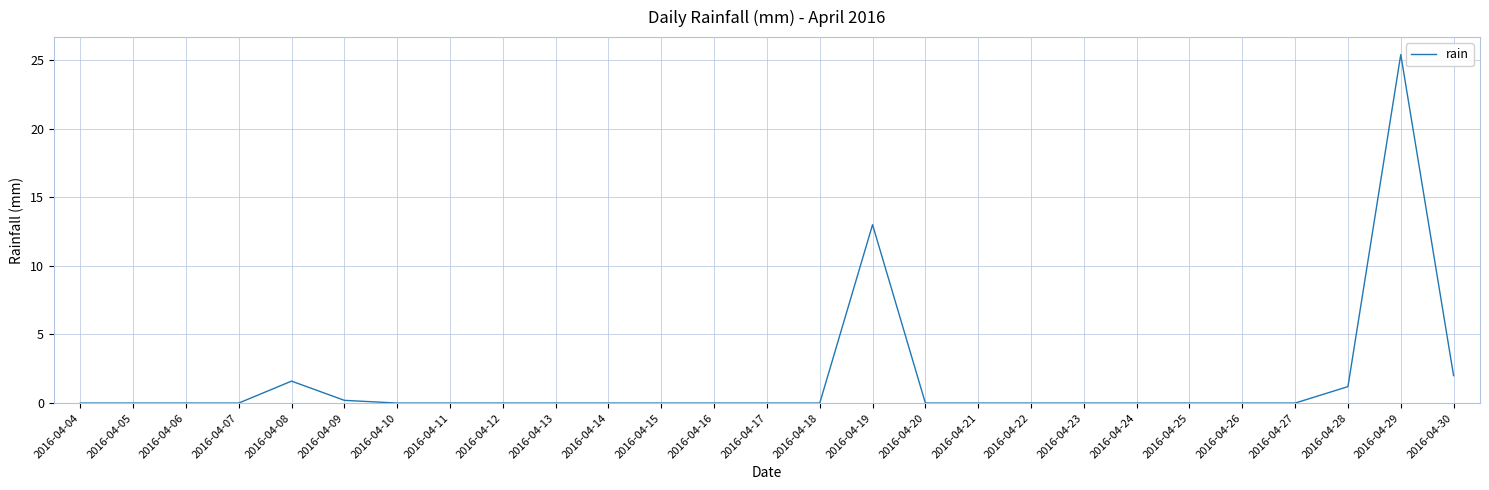

Count the number of data series in this chart.

1